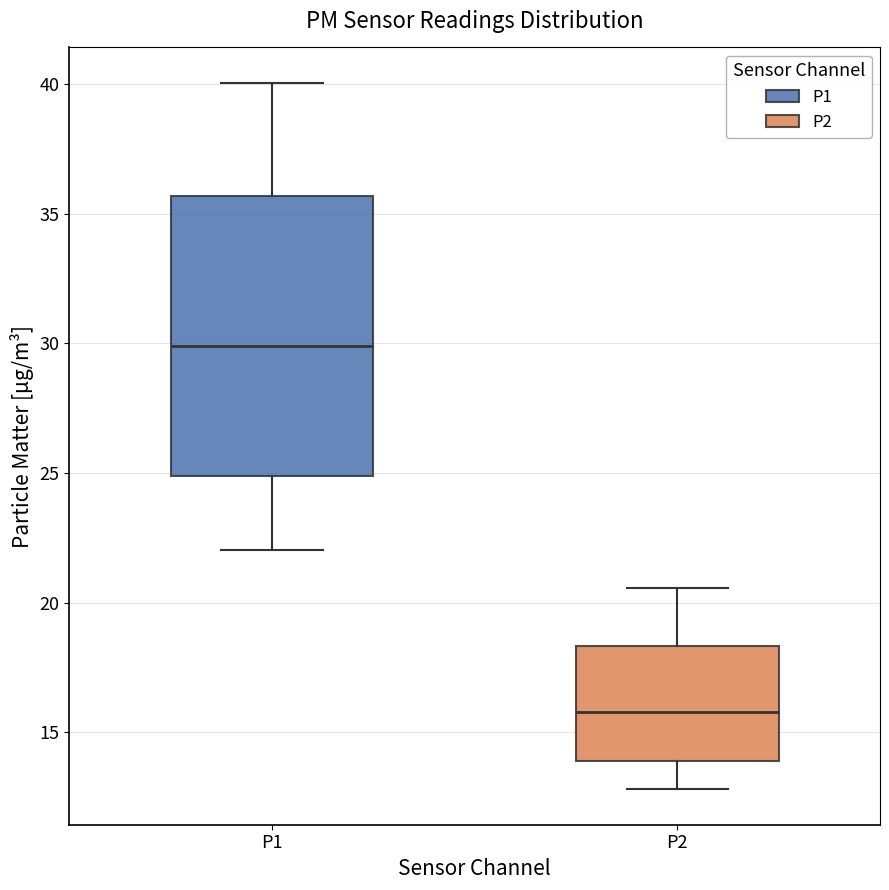

Which box is the tallest, from its lower edge to its upper edge?

P1